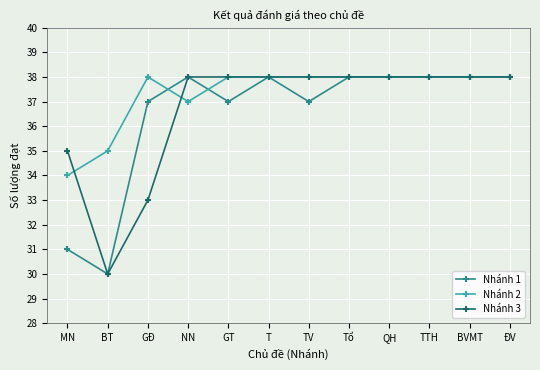

What is the label of the 5th point from the left?

GT